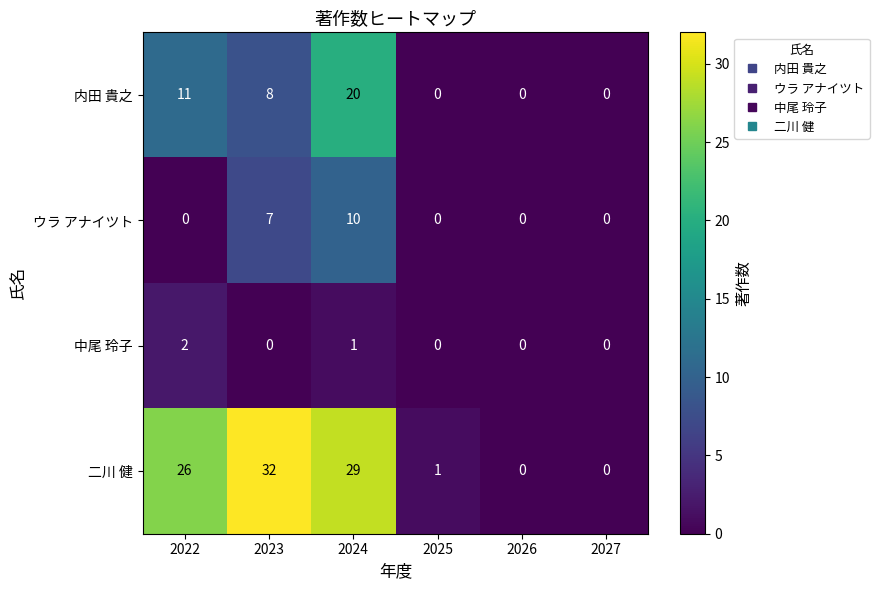

Where is 中尾 玲子 nearest to the value 1?

2024